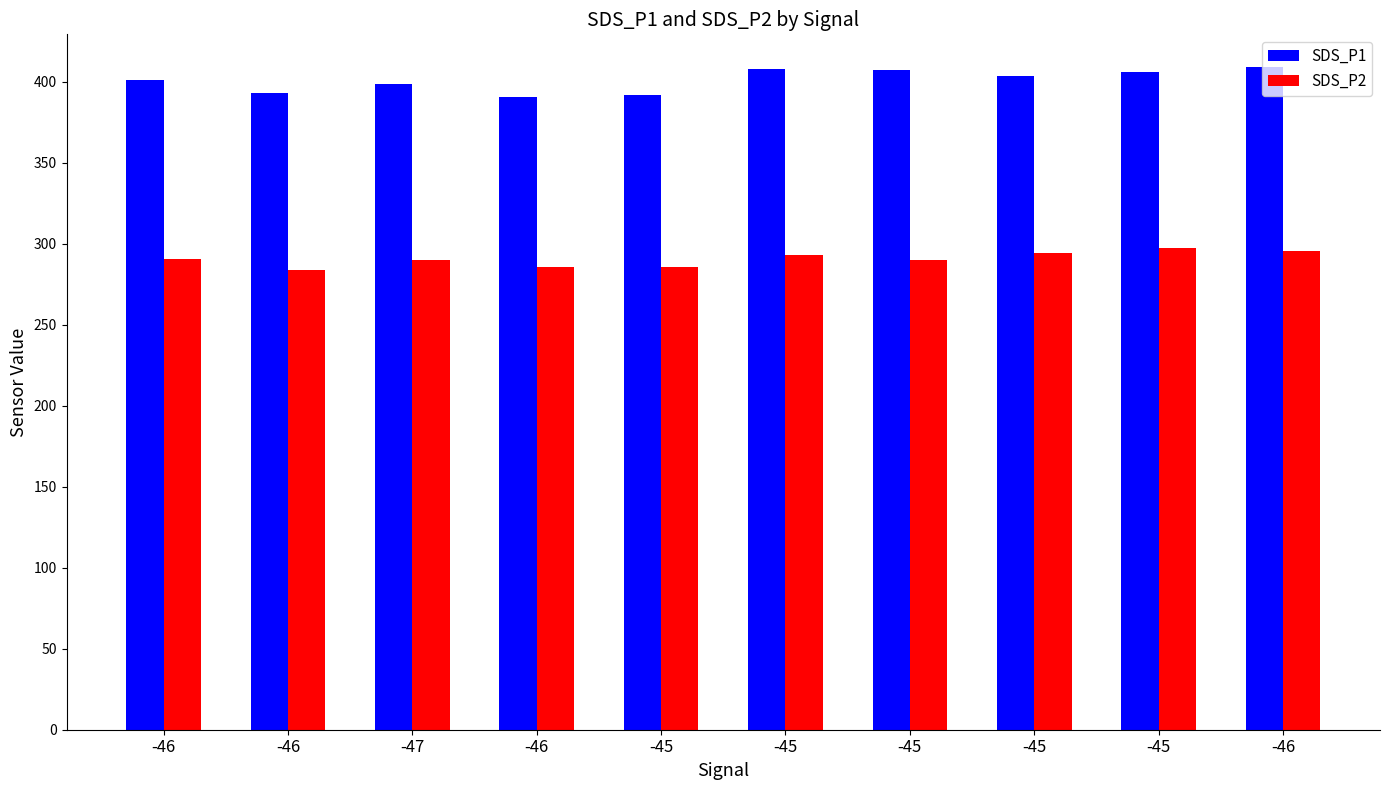

Which has a higher value, -46 or -45?

-45